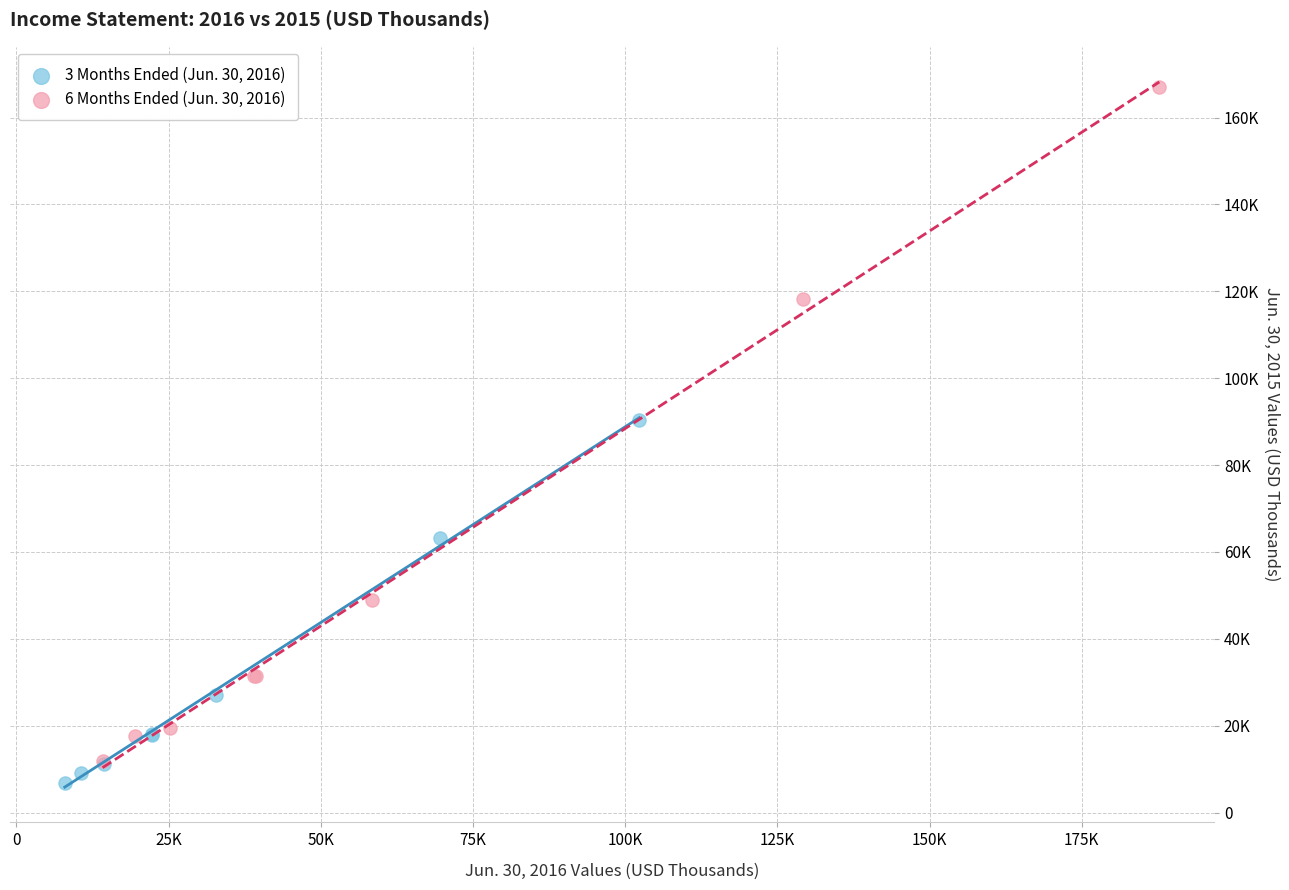

Which series has the largest Y range (max minus min)?

6 Months Ended (Jun. 30, 2016)